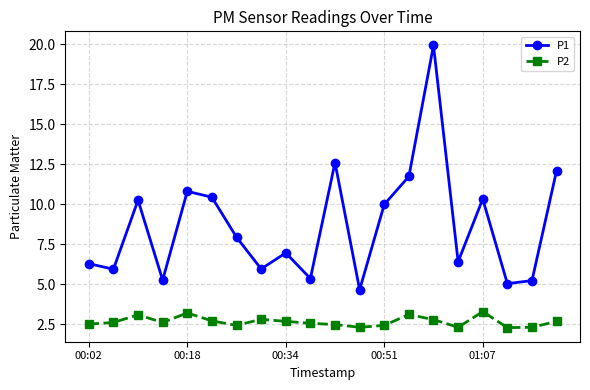

What is the difference between the maximum and minimum values in the P1 series?

15.3